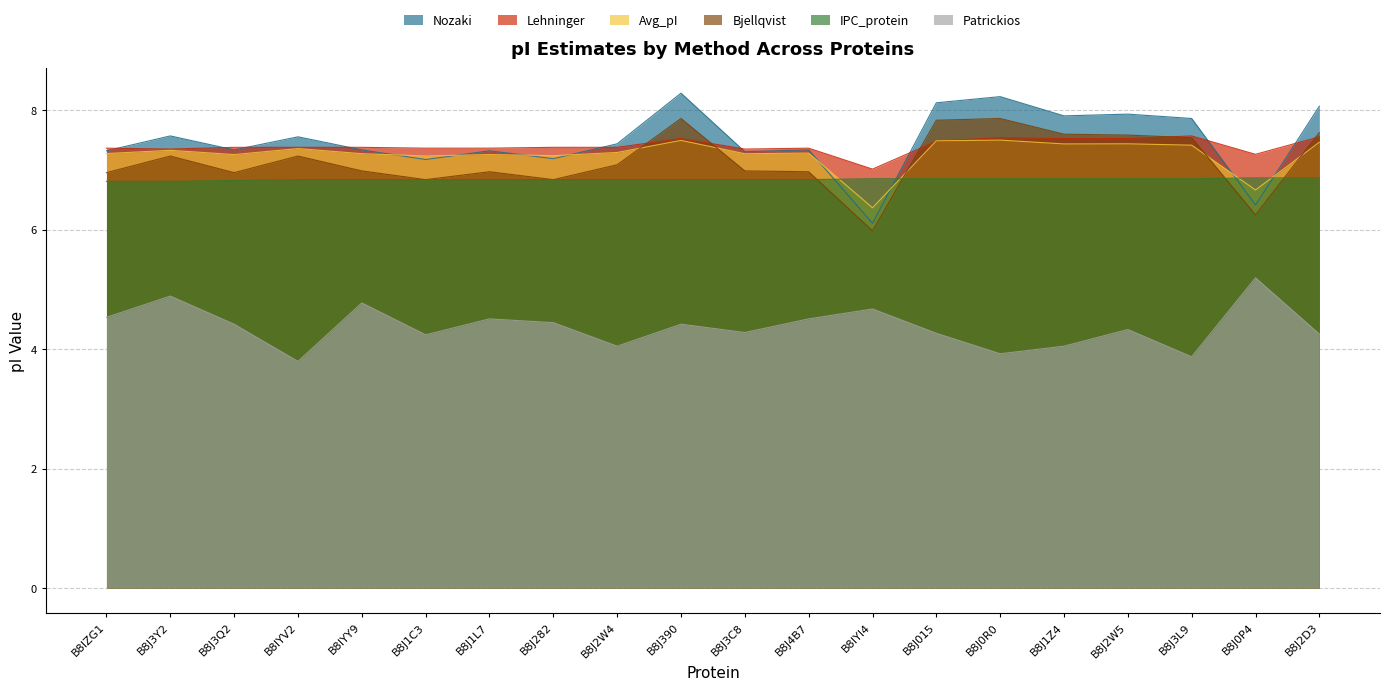

How many lines are shown in the chart?

6